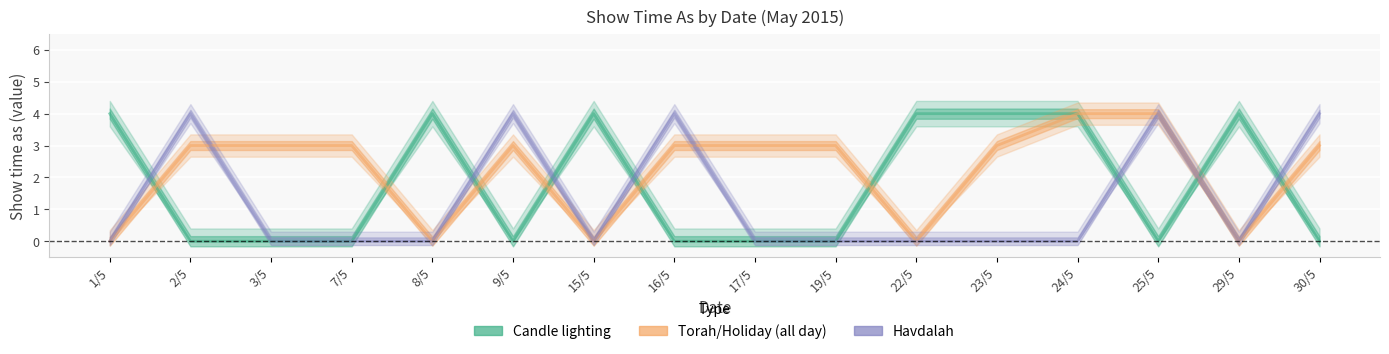

What are all the series names shown in the legend?

Candle lighting, Torah/Holiday (all day), Havdalah